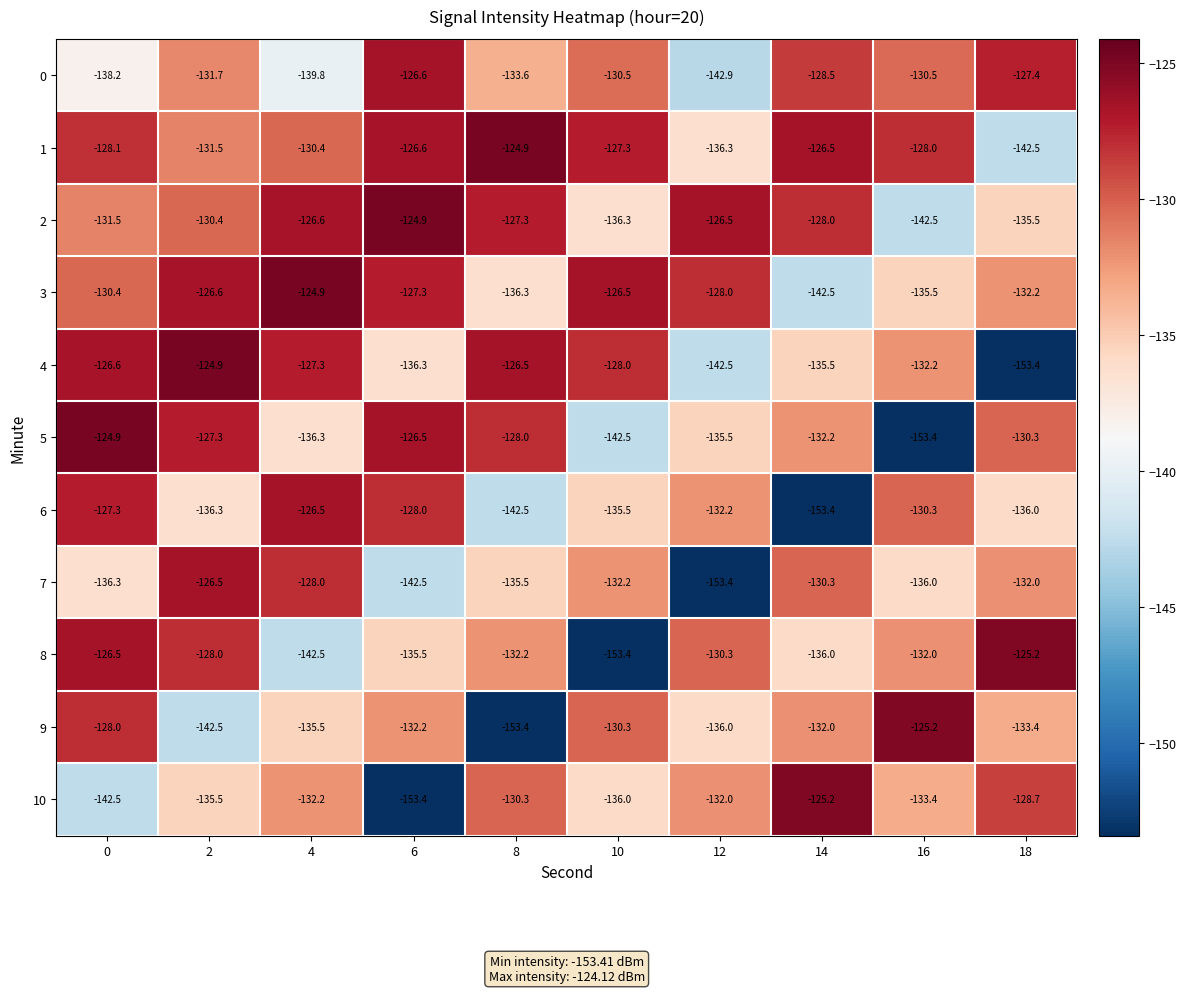

What is the total value across all series at 16?

-1479.0